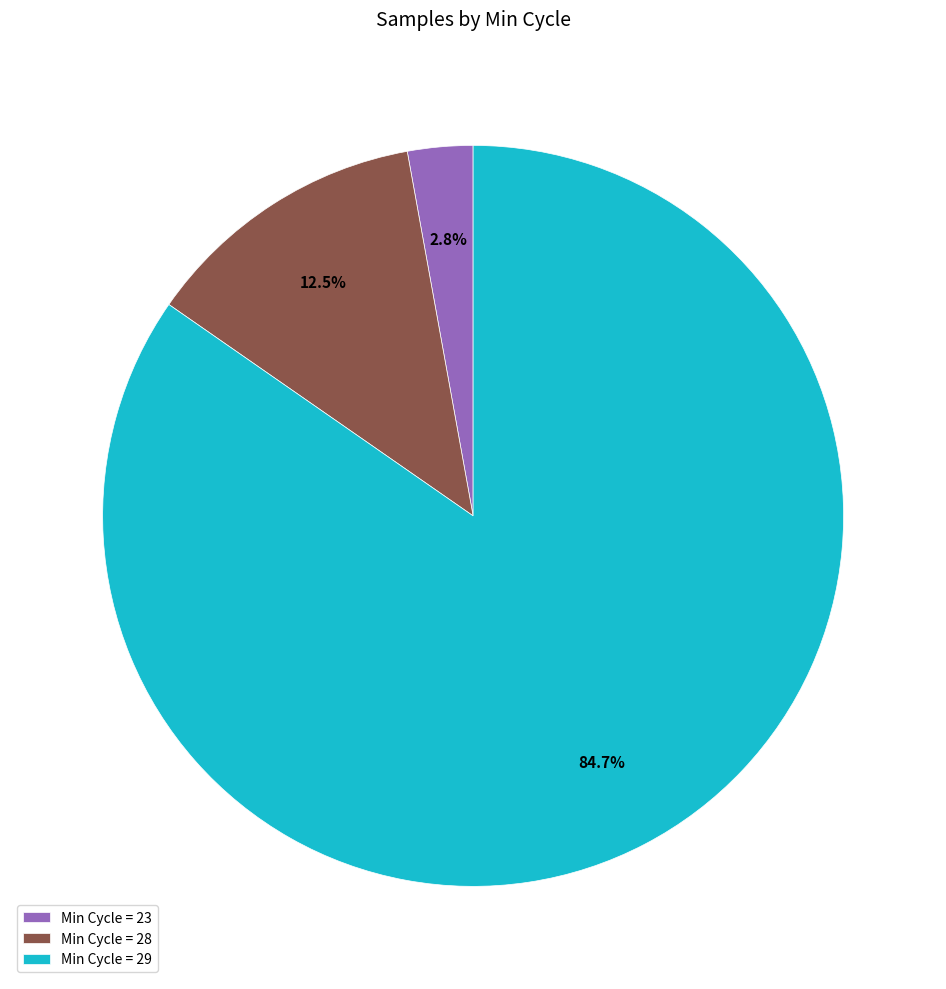

Which has a higher value, Min Cycle = 29 or Min Cycle = 23?

Min Cycle = 29